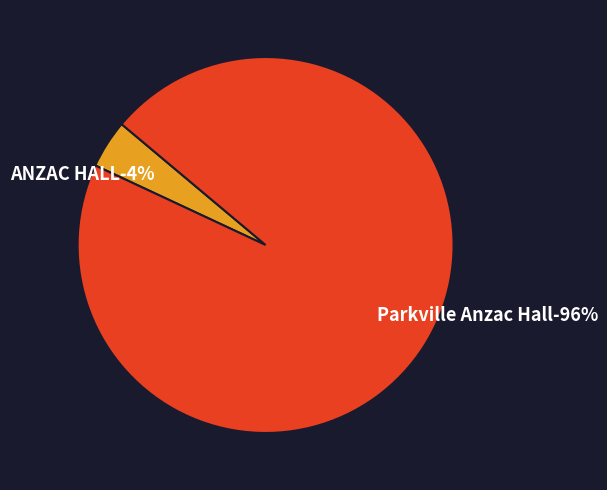

Between ANZAC HALL and Parkville Anzac Hall, which is larger?

Parkville Anzac Hall